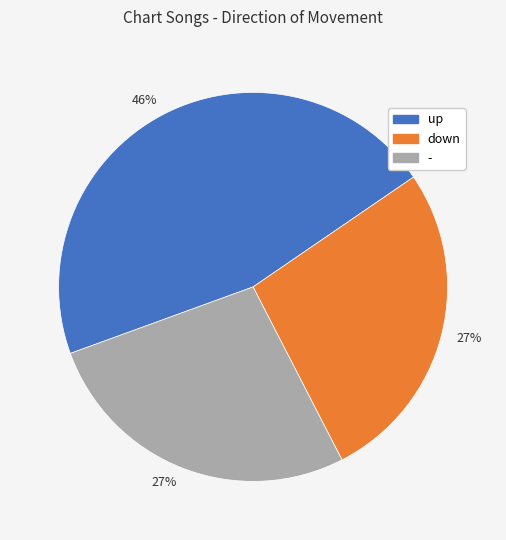

Which has a higher value, up or -?

up